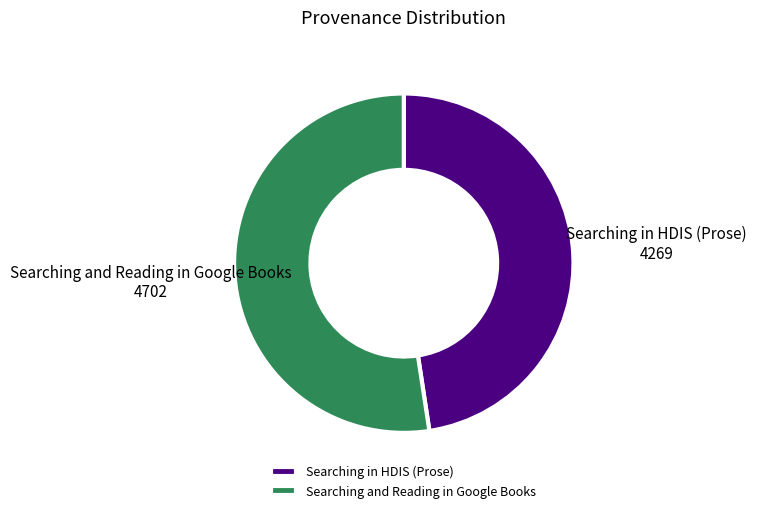

Which slice represents more than half of the pie?

Searching and Reading in Google Books